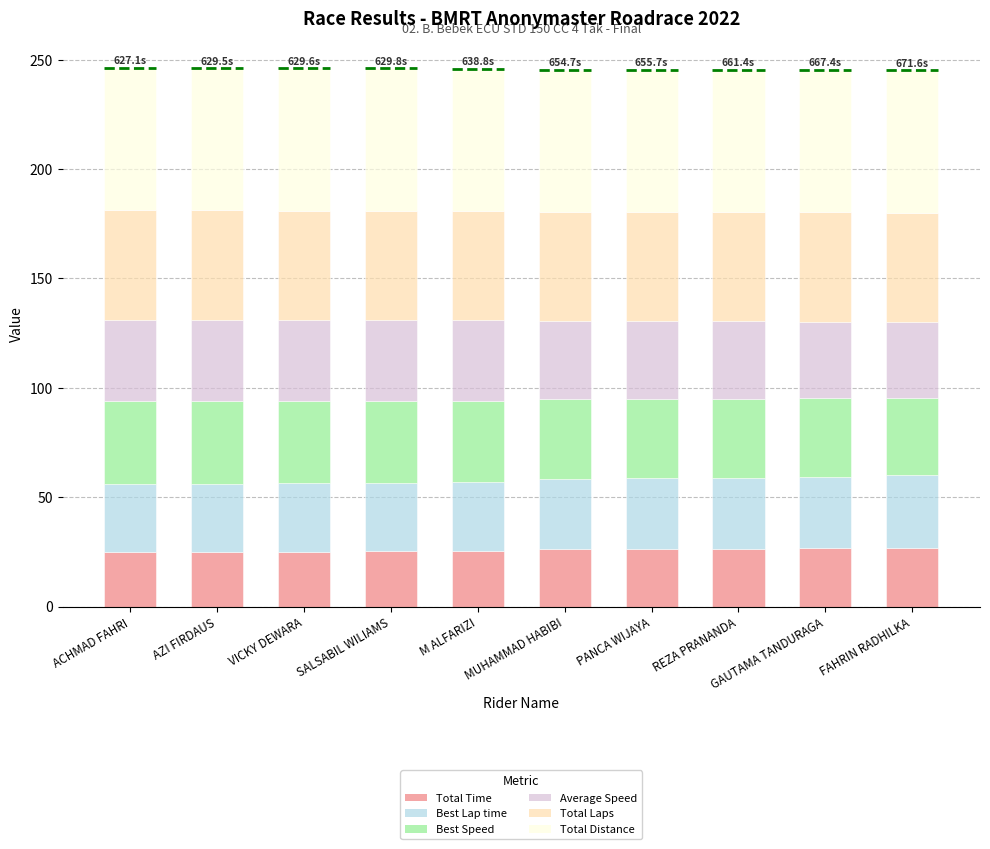

Is it true that Total Time equals 37.4 at VICKY DEWARA?

False